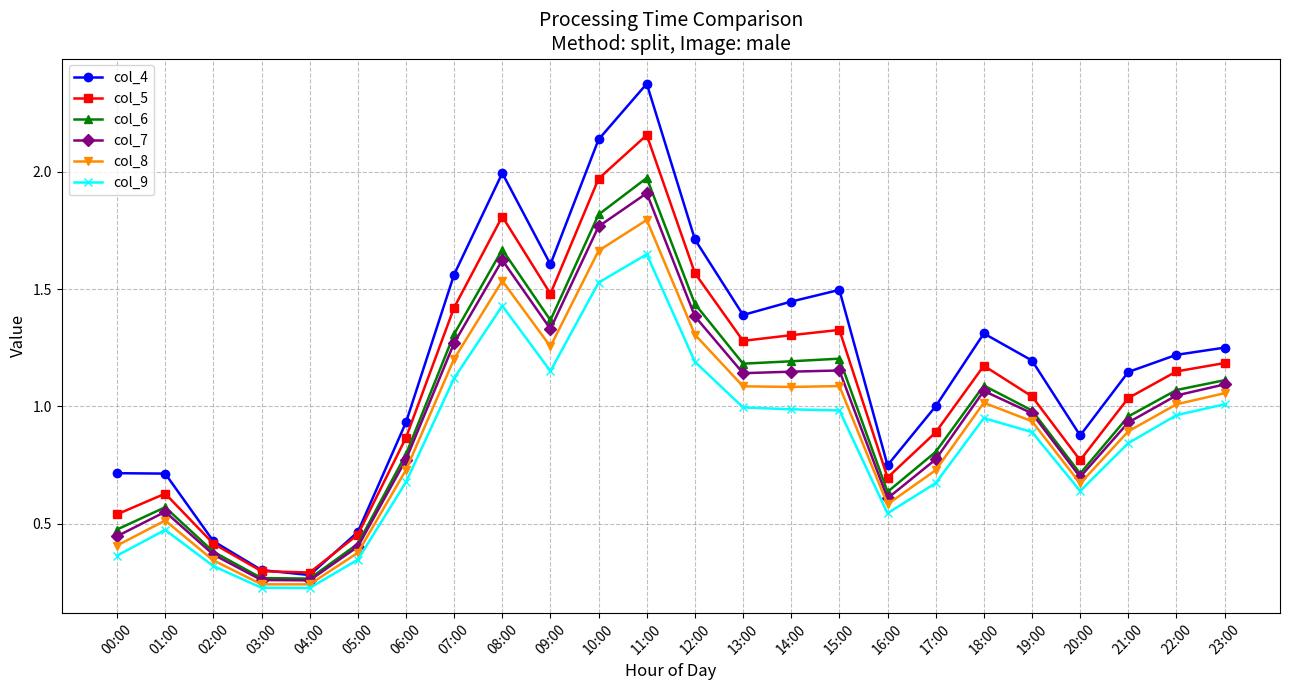

The col_4 series shows 1.2 at 19:00. True or false?

True